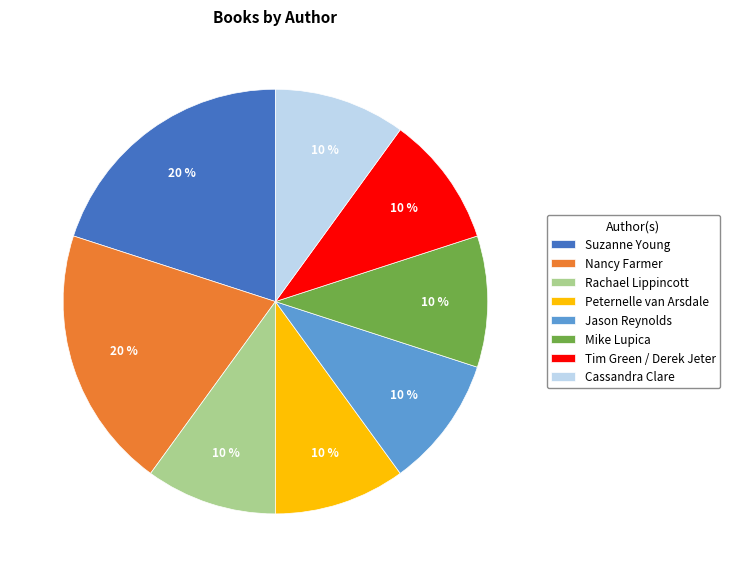

Is it true that Mike Lupica is 1% of the pie?

False